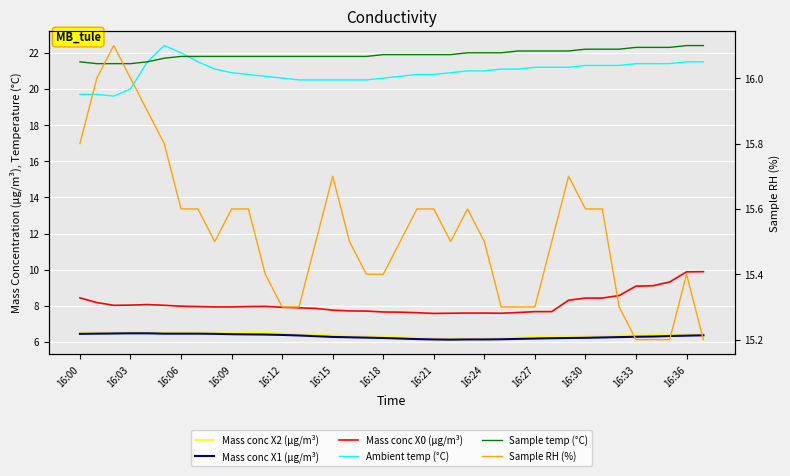

Which series has the largest total across all categories?

Sample temp (°C)